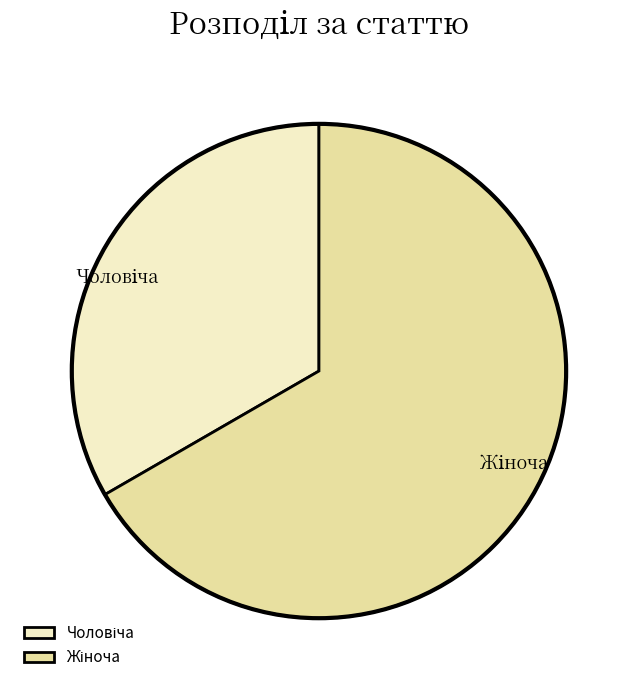

Approximately how many times larger is the value at Жіноча compared to Чоловіча?

2.0